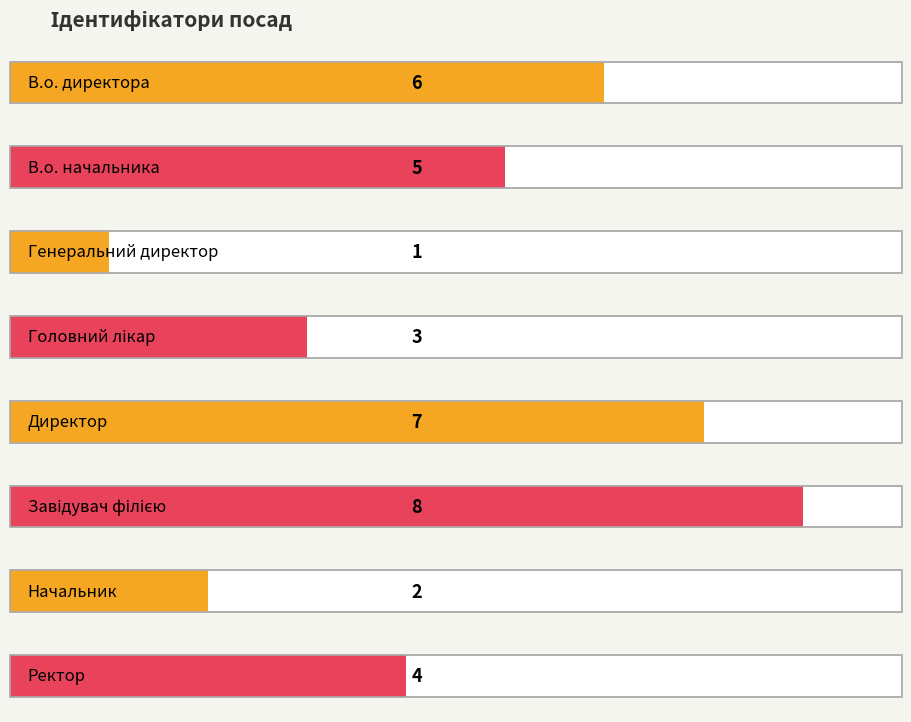

Reading right to left, extract all data points from this chart.

Ректор=4	Начальник=2	Завідувач філією=8	Директор=7	Головний лікар=3	Генеральний директор=1	В.о. начальника=5	В.о. директора=6